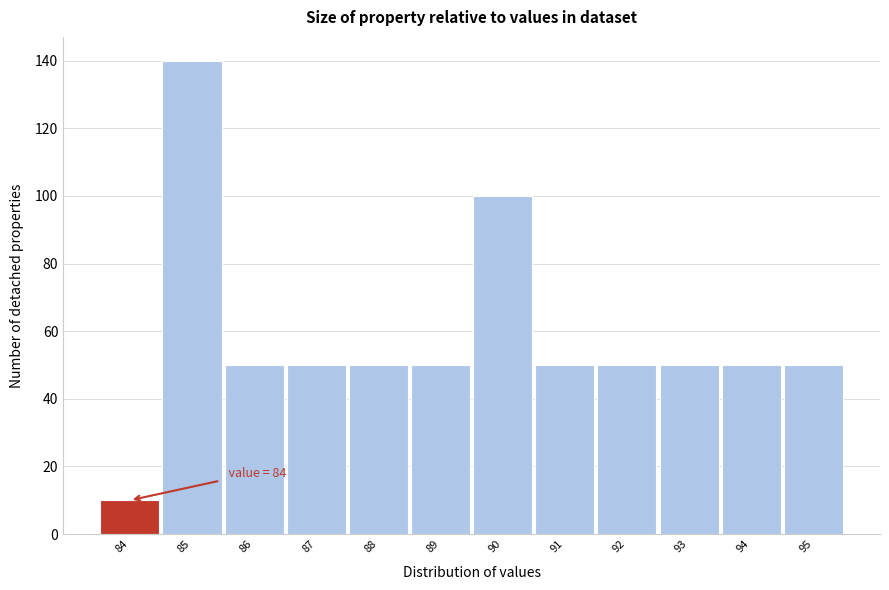

Reading right to left, transcribe all the data shown in this chart.

50	50	50	50	50	100	50	50	50	50	140	10